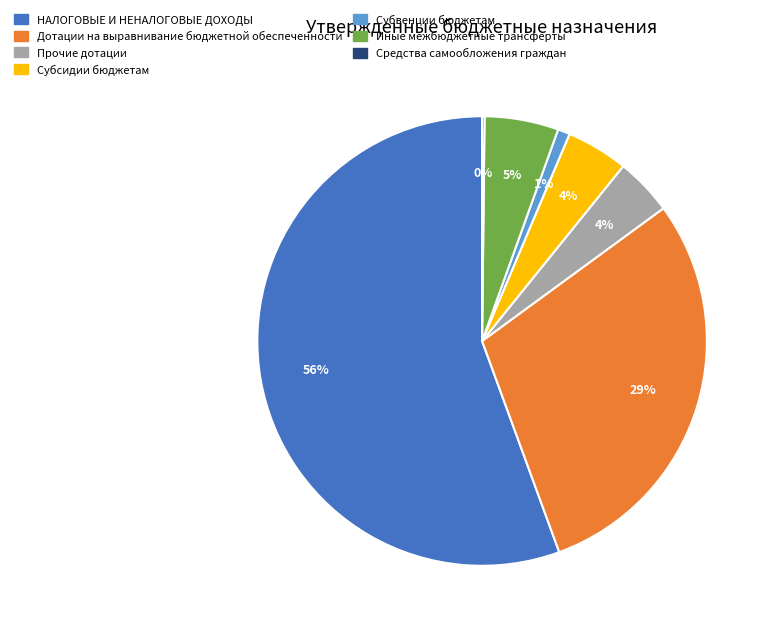

True or false: Прочие дотации accounts for 4% of the total.

True